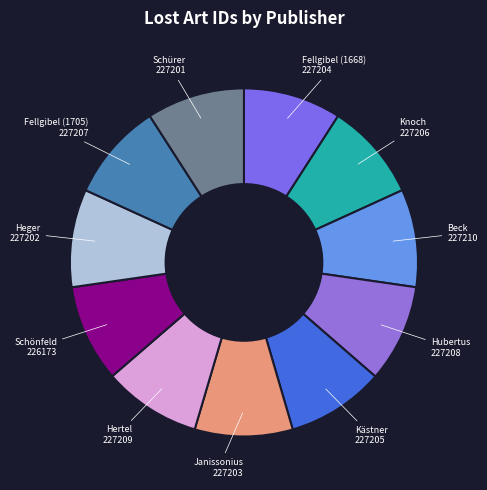

Is there any slice that represents more than half of the pie?

No